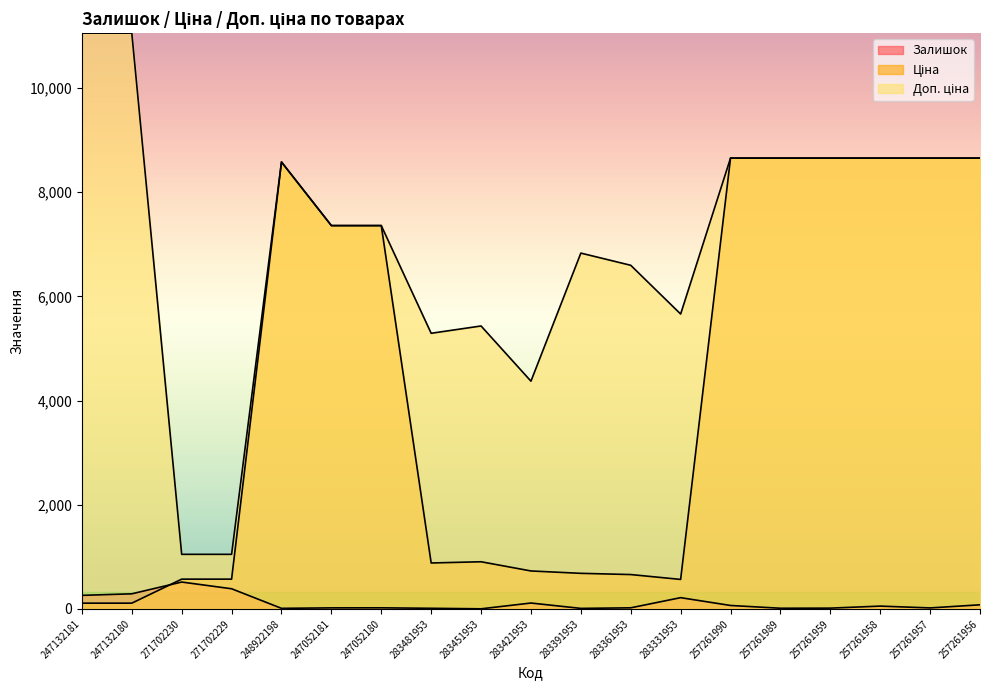

What is the sum of all Залишок values?

2125.0